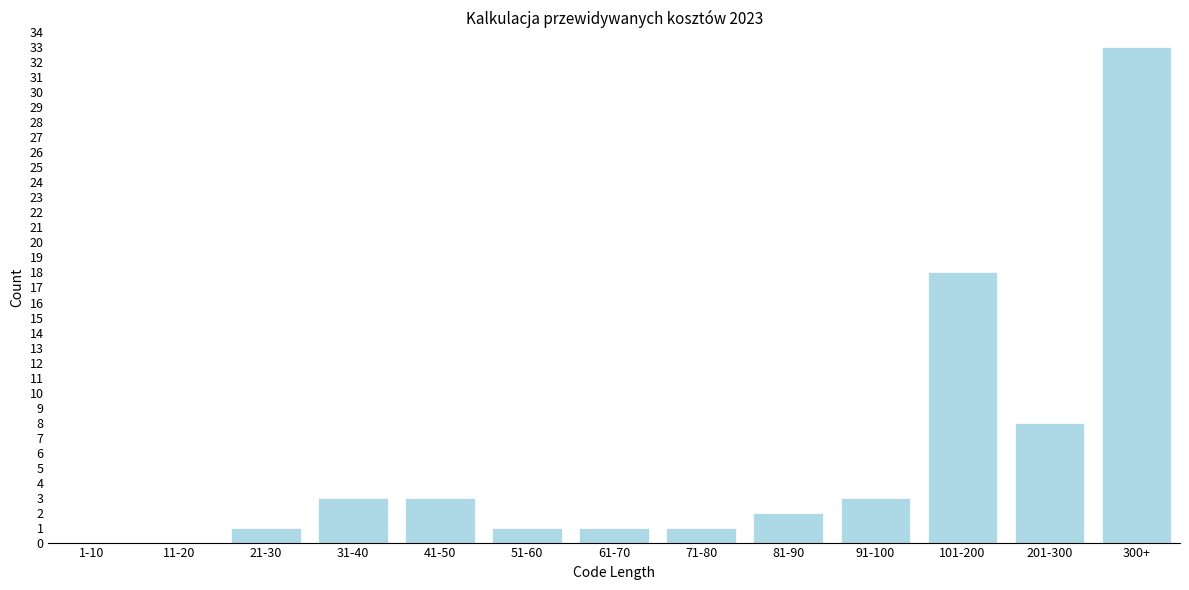

Reading left to right, what are all the values shown in this chart?

1-10=0	11-20=0	21-30=1	31-40=3	41-50=3	51-60=1	61-70=1	71-80=1	81-90=2	91-100=3	101-200=18	201-300=8	300+=33